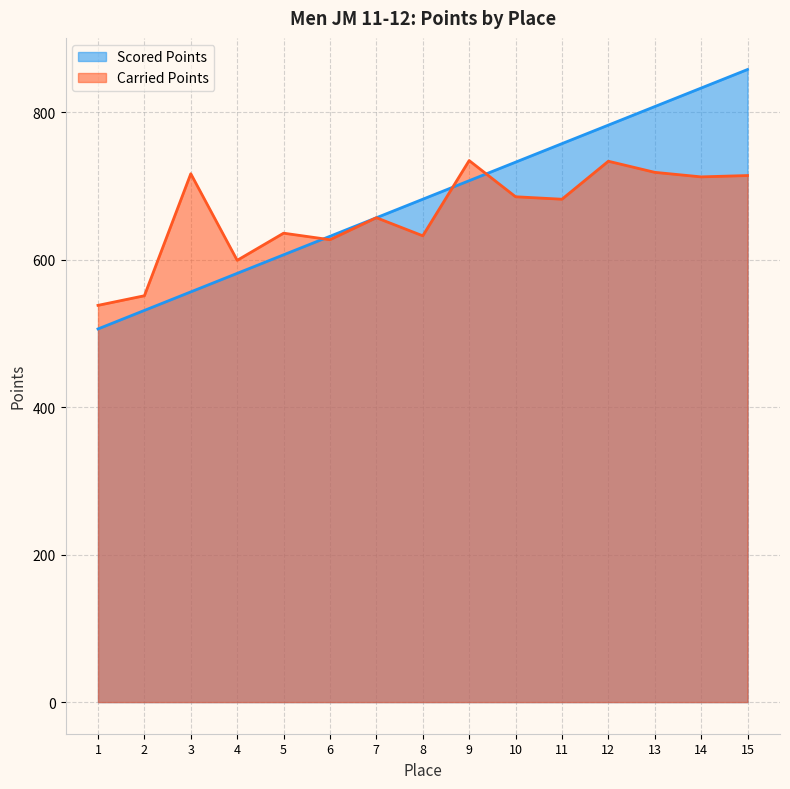

The Scored Points series shows 556.3 at 3. True or false?

True